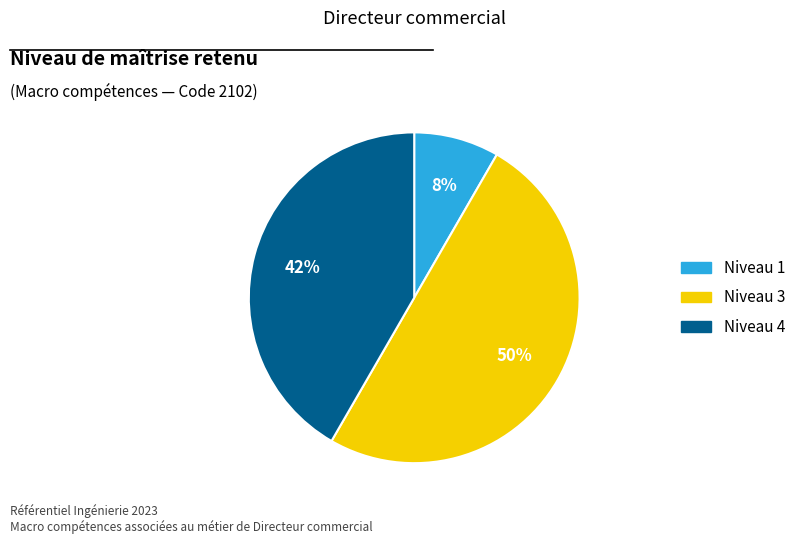

To the nearest percent, what is the difference between the largest and smallest slice percentages?

42%